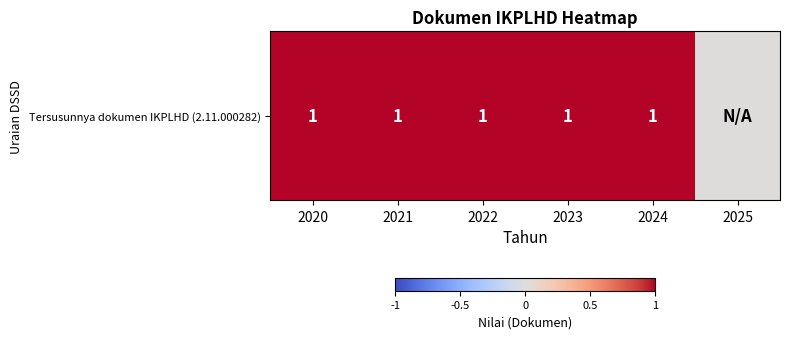

What is the sum of all values?

5